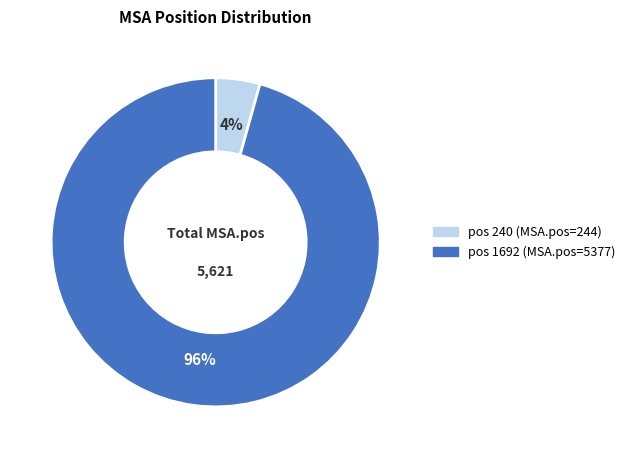

To the nearest percent, what is the average slice percentage?

50%